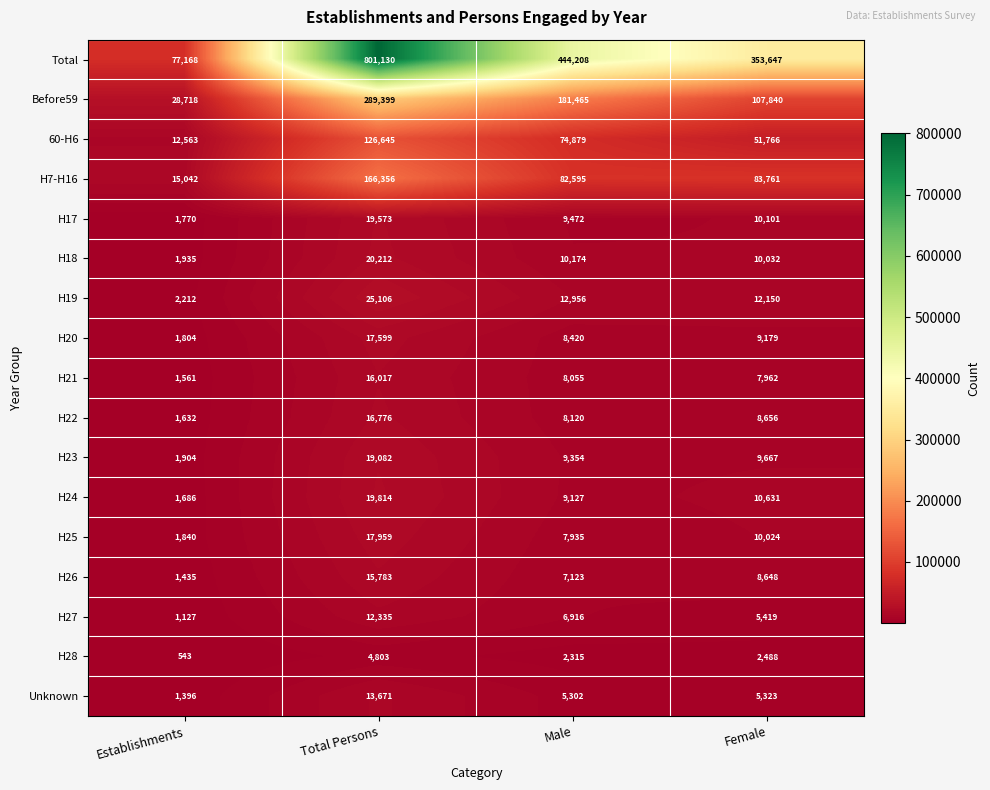

How many data points in H28 are less than 2488?

2